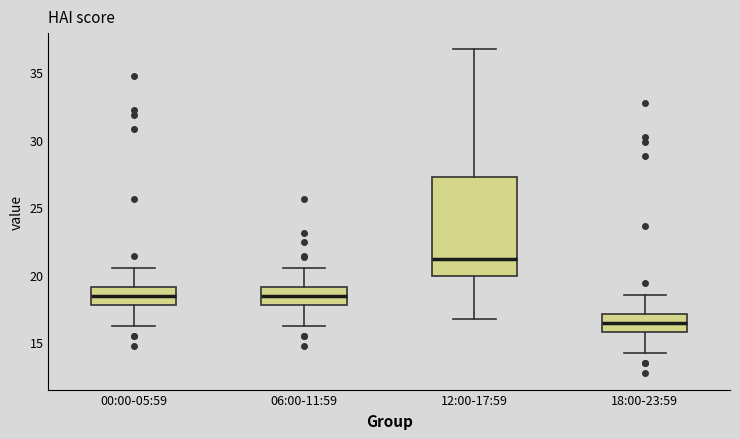

Where is the upper edge of the box for 06:00-11:59 on the y-axis? The values are not printed on the chart, so give them approximately, as read against the axis.

19.0